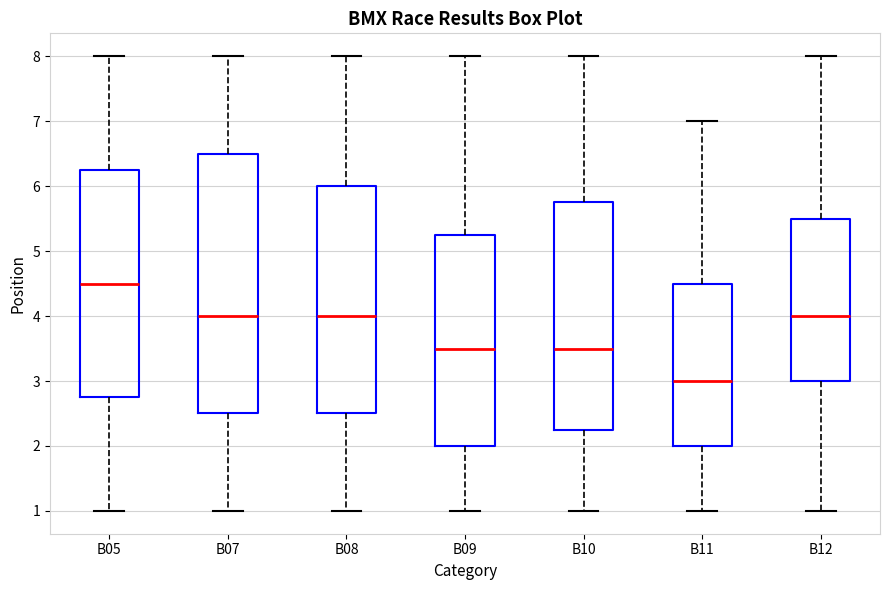

Reading left to right, read every box against the y-axis: the position of its median line, the range the box covers, and the ends of its whiskers. The values are not printed on the chart, so give them approximately, as read against the axis.

B05: median 4.5, box 2.8 to 6.3, whiskers 1.0 to 8.0
B07: median 4.0, box 2.5 to 6.5, whiskers 1.0 to 8.0
B08: median 4.0, box 2.5 to 6.0, whiskers 1.0 to 8.0
B09: median 3.5, box 2.0 to 5.3, whiskers 1.0 to 8.0
B10: median 3.5, box 2.3 to 5.8, whiskers 1.0 to 8.0
B11: median 3.0, box 2.0 to 4.5, whiskers 1.0 to 7.0
B12: median 4.0, box 3.0 to 5.5, whiskers 1.0 to 8.0